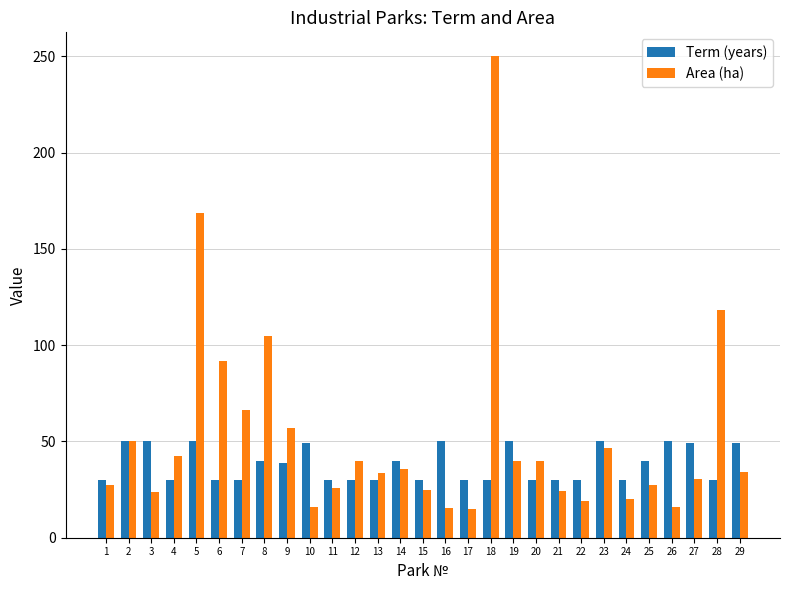

What is the sum of all Area (ha) values?

1504.2